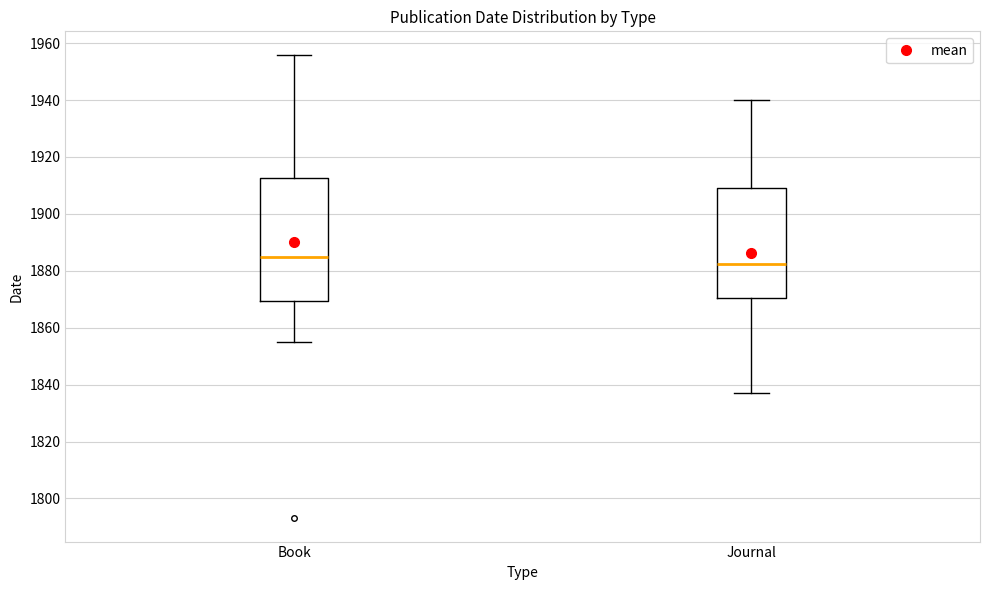

Which box has the lowest median line?

Journal